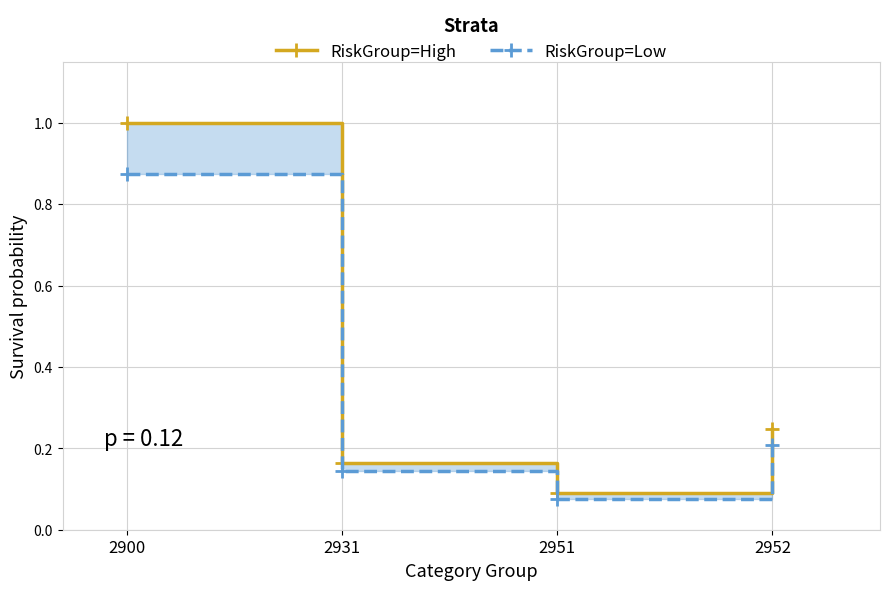

How many series are shown in this chart?

2